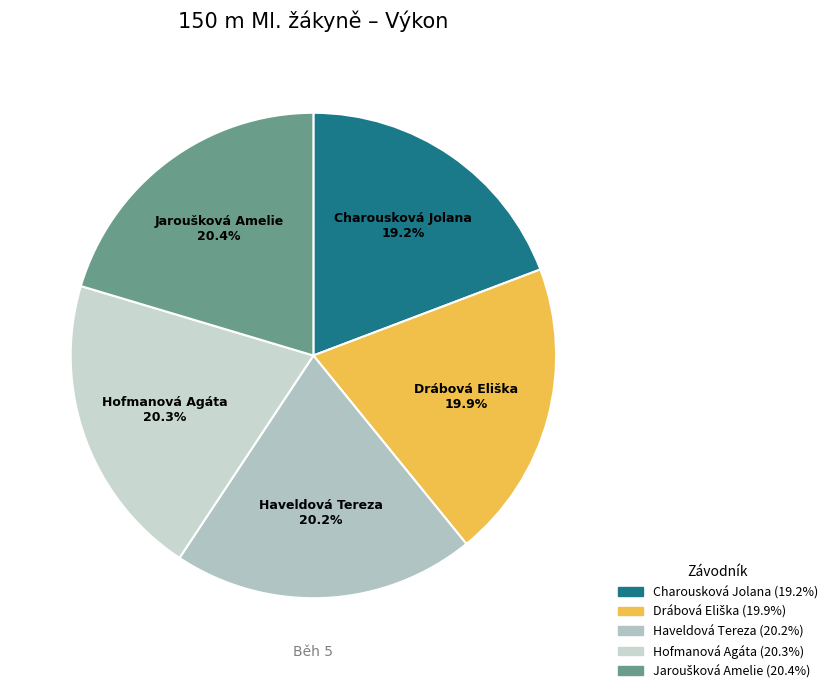

What is the ratio of the value at Hofmanová Agáta to the value at Charousková Jolana?

1.1